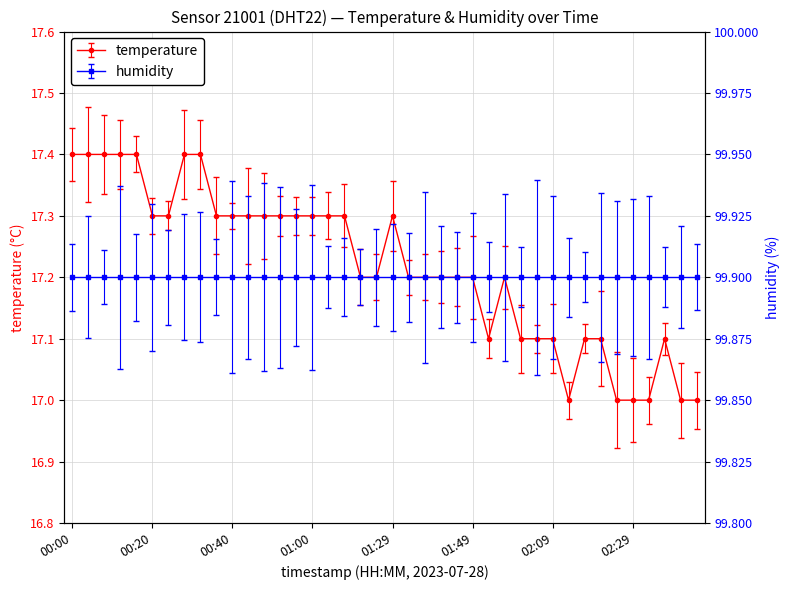

How many values exceed 17?

34